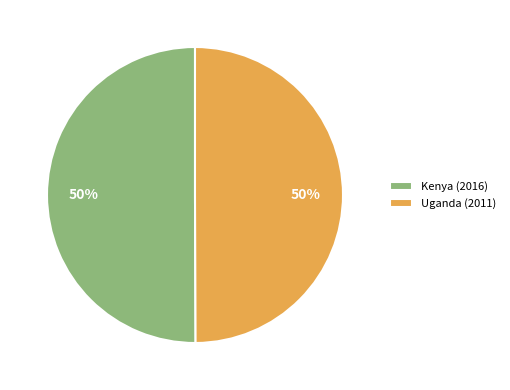

Approximately how many times larger is the value at Kenya (2016) compared to Uganda (2011)?

1.0